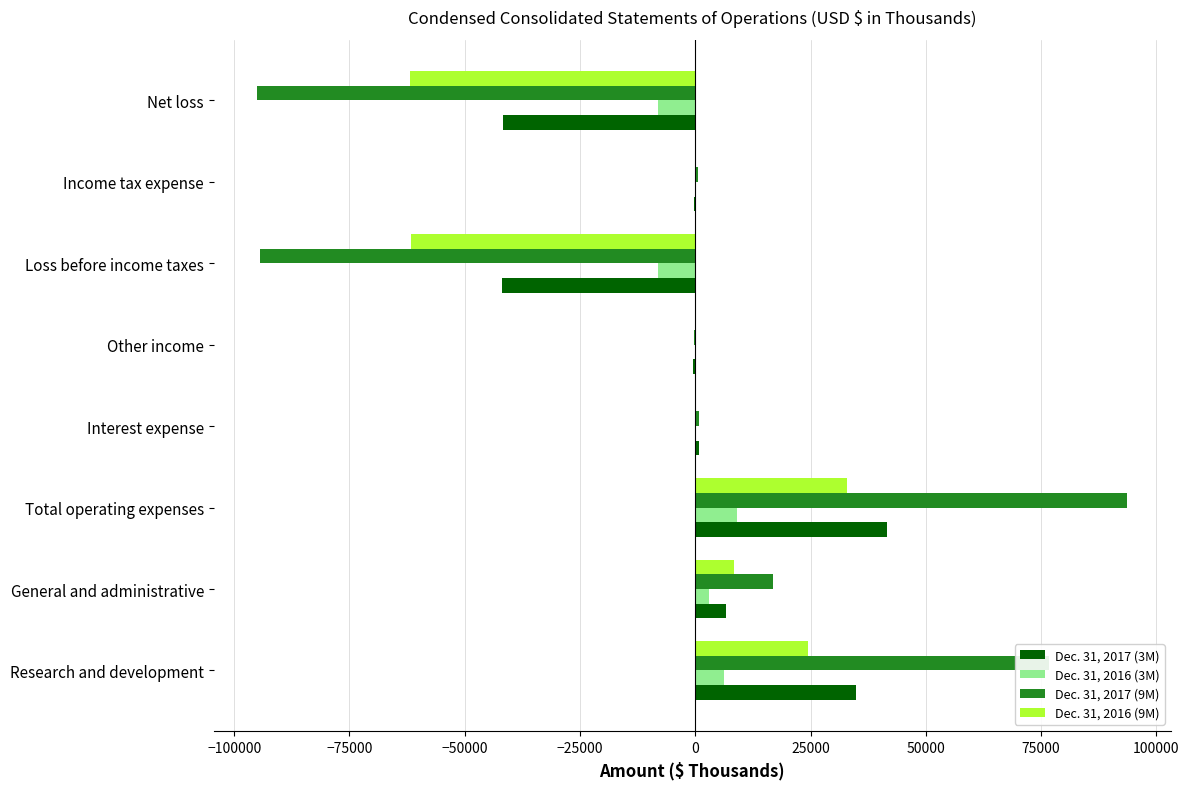

What is the sum of all Dec. 31, 2016 (9M) values?

-57630